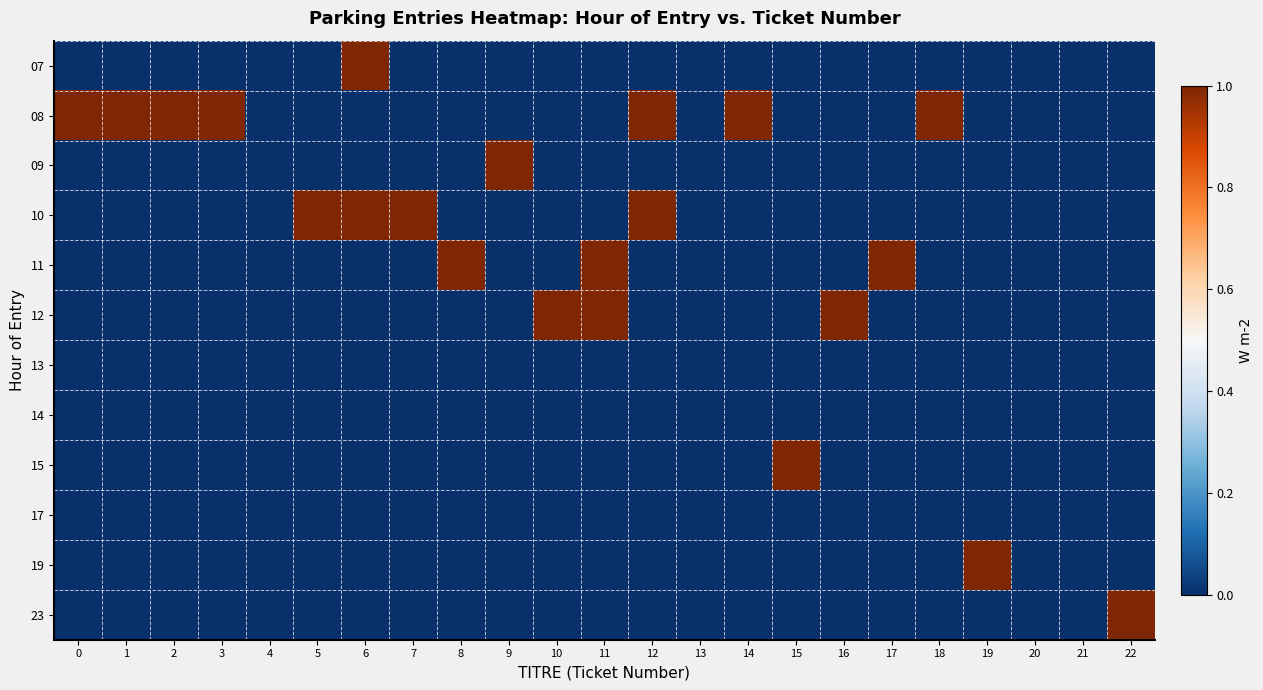

Which series has the largest total across all categories?

08